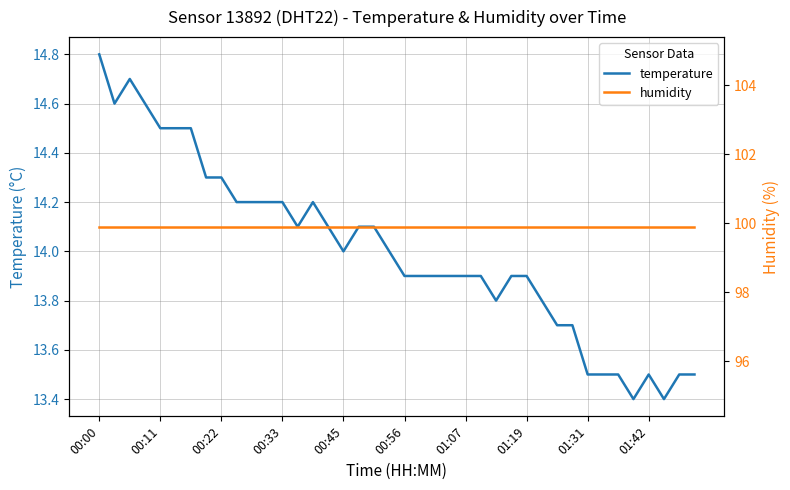

Reading left to right, list all the values displayed in this chart.

temperature: 14.8	14.6	14.7	14.6	14.5	14.5	14.5	14.3	14.3	14.2	14.2	14.2	14.2	14.1	14.2	14.1	14.0	14.1	14.1	14.0	13.9	13.9	13.9	13.9	13.9	13.9	13.8	13.9	13.9	13.8	13.7	13.7	13.5	13.5	13.5	13.4	13.5	13.4	13.5	13.5
humidity: 99.9	99.9	99.9	99.9	99.9	99.9	99.9	99.9	99.9	99.9	99.9	99.9	99.9	99.9	99.9	99.9	99.9	99.9	99.9	99.9	99.9	99.9	99.9	99.9	99.9	99.9	99.9	99.9	99.9	99.9	99.9	99.9	99.9	99.9	99.9	99.9	99.9	99.9	99.9	99.9